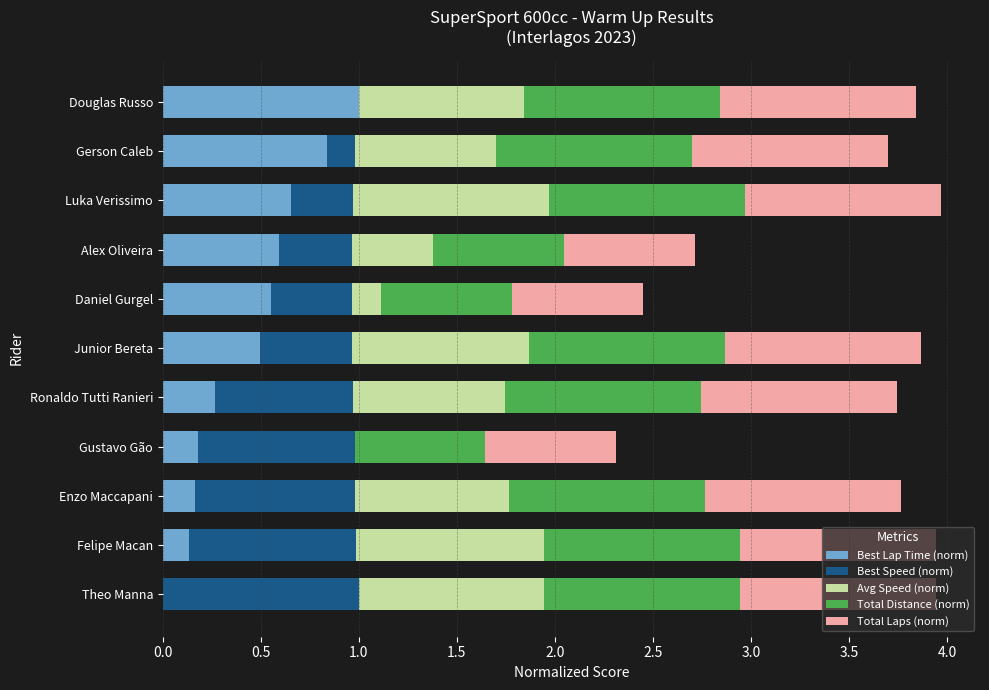

What is the total value across all series at Enzo Maccapani?

3.8